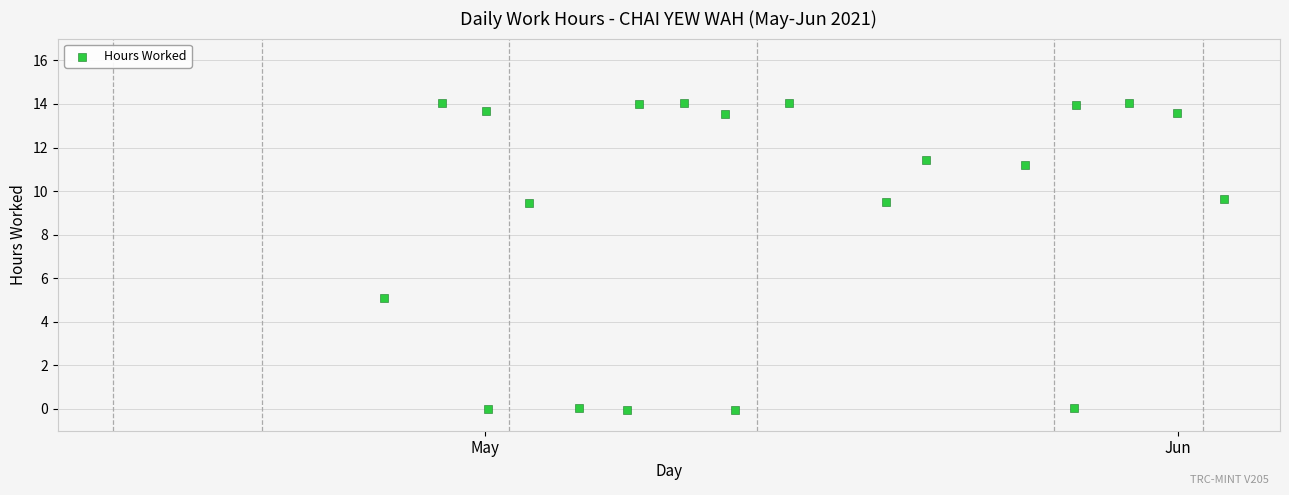

What is the range of Y values (max minus min)?

14.1